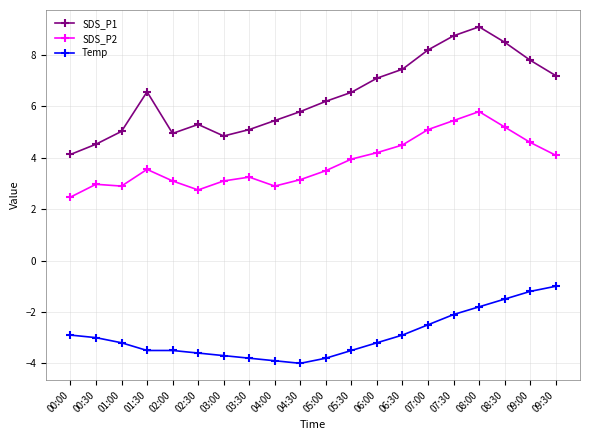

What is the average value of the Temp series?

-2.9